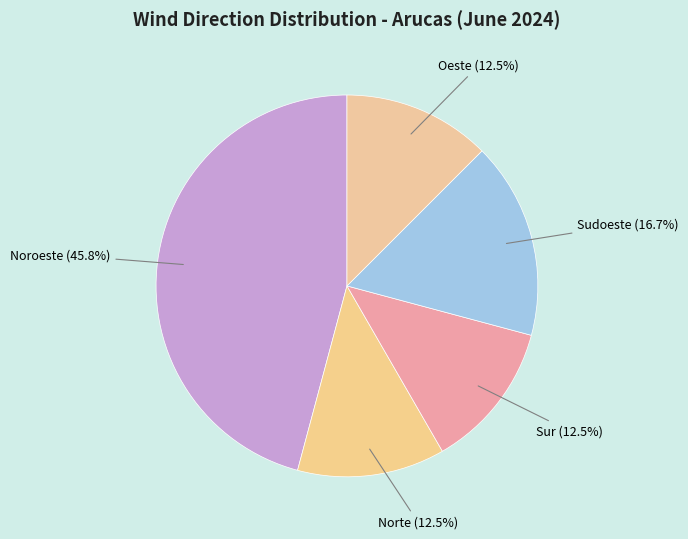

Count the number of slices in the pie.

5